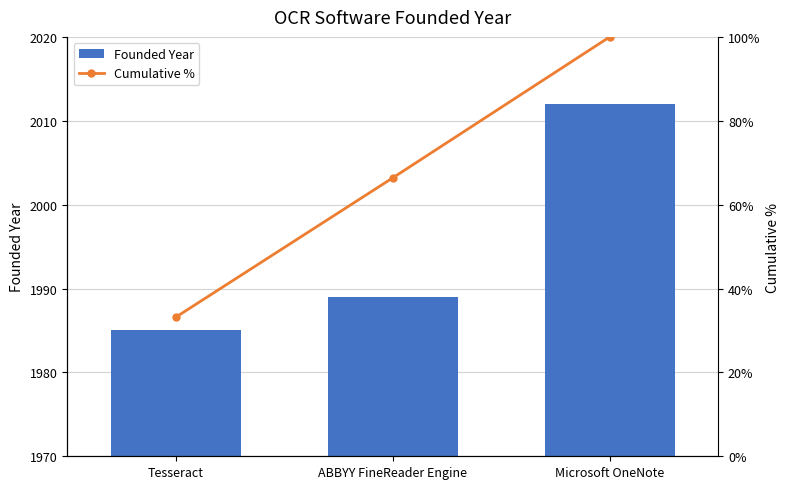

Between ABBYY FineReader Engine and Microsoft OneNote, which series saw the biggest shift?

Cumulative %